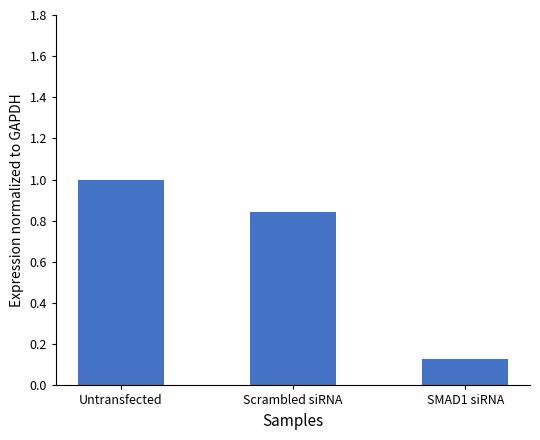

Rank the categories by value from highest to lowest.

Untransfected, Scrambled siRNA, SMAD1 siRNA